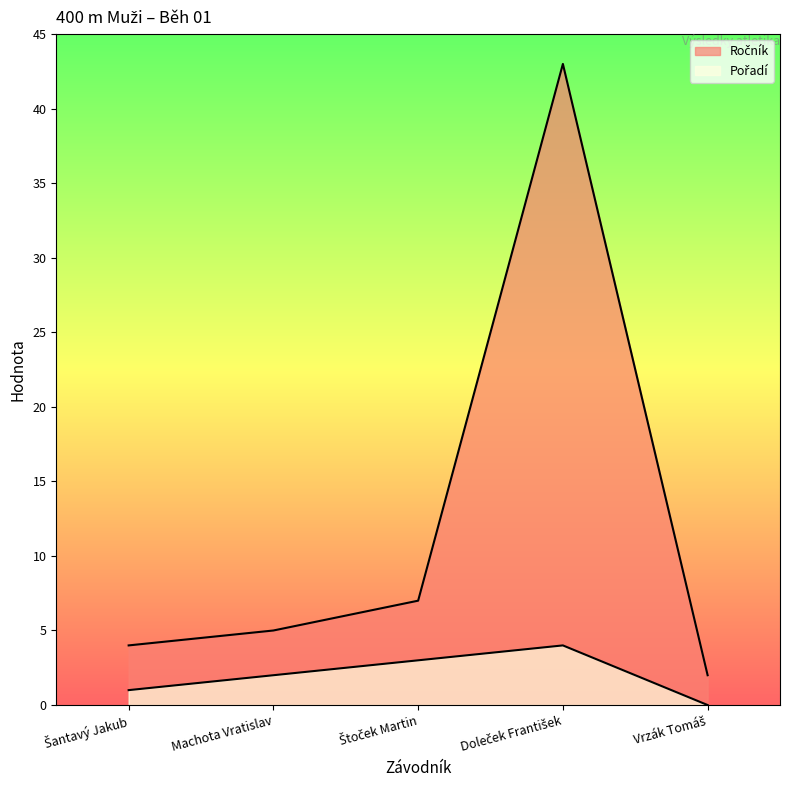

Count the Pořadí values in the range 1 to 3.

3